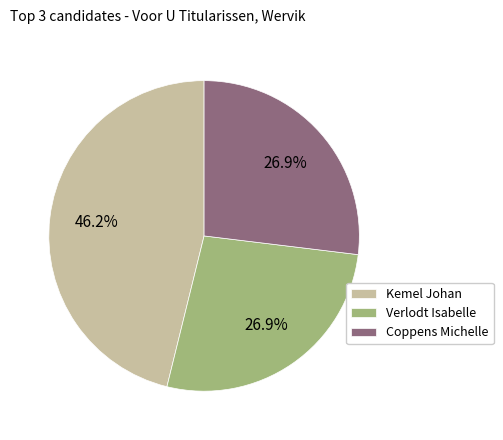

How many slices are in this pie chart?

3